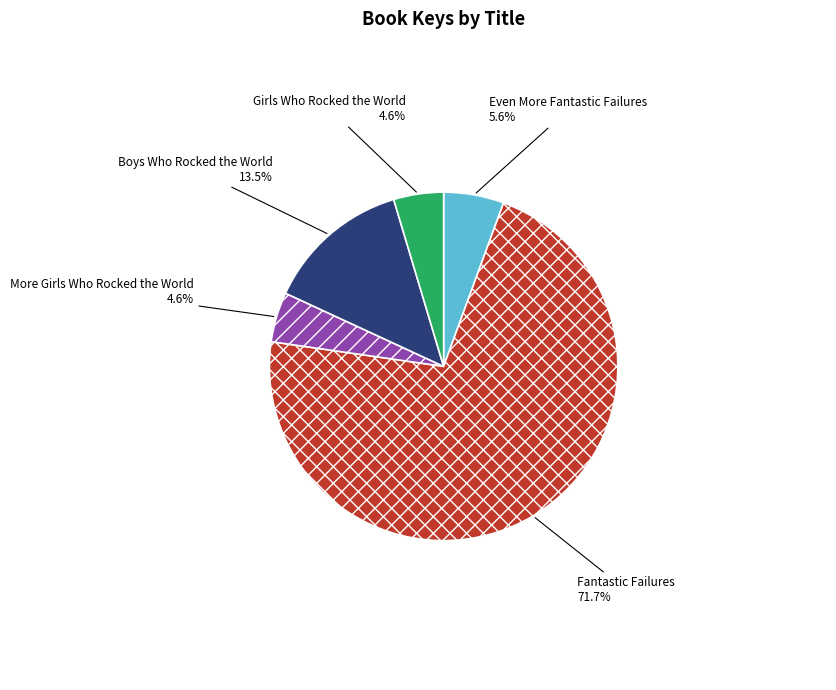

To the nearest percent, what percentage of the pie is Girls Who Rocked the World?

5%